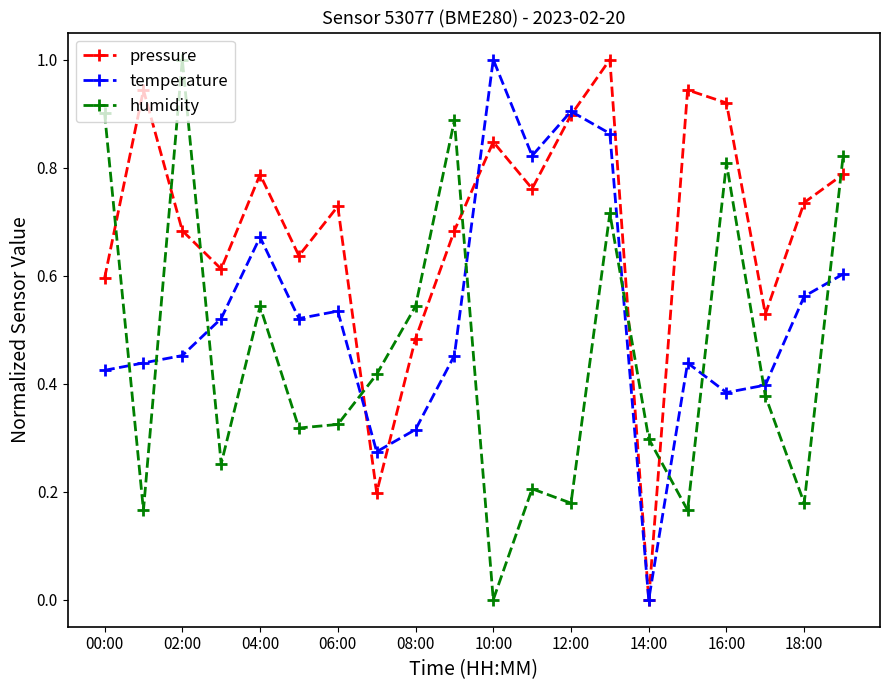

In pressure, how many points are lower than both neighbors (excluding endpoints)?

6